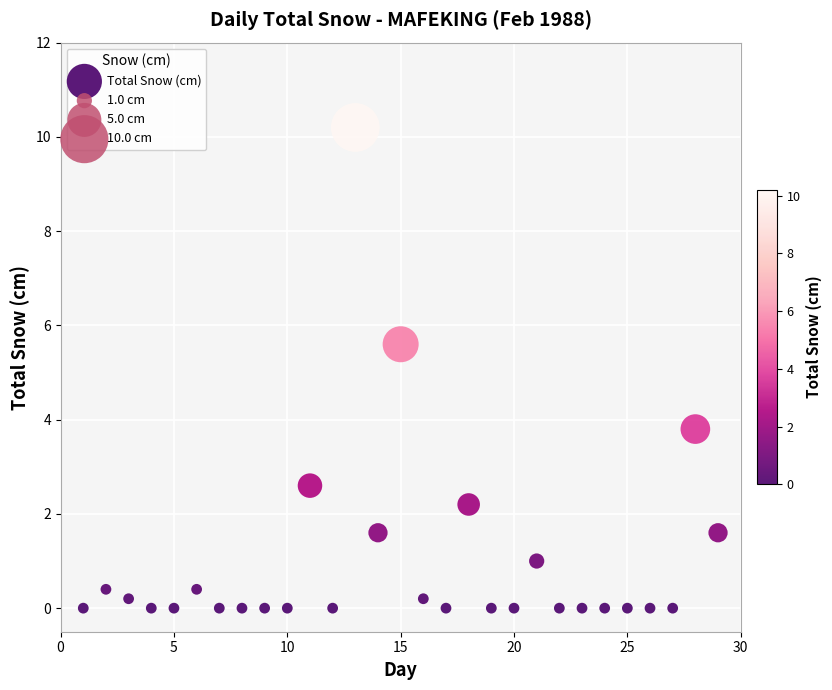

What Y value in the scatter plot is closest to 5?

5.6